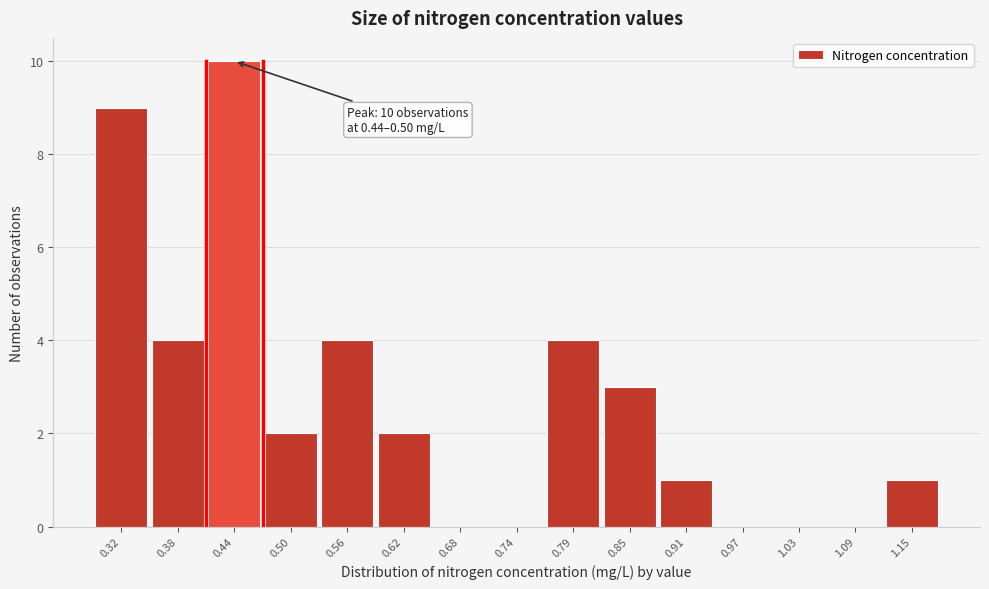

Reading right to left, list all the values displayed in this chart.

1.15=1	1.09=0	1.03=0	0.97=0	0.91=1	0.85=3	0.79=4	0.74=0	0.68=0	0.62=2	0.56=4	0.50=2	0.44=10	0.38=4	0.32=9